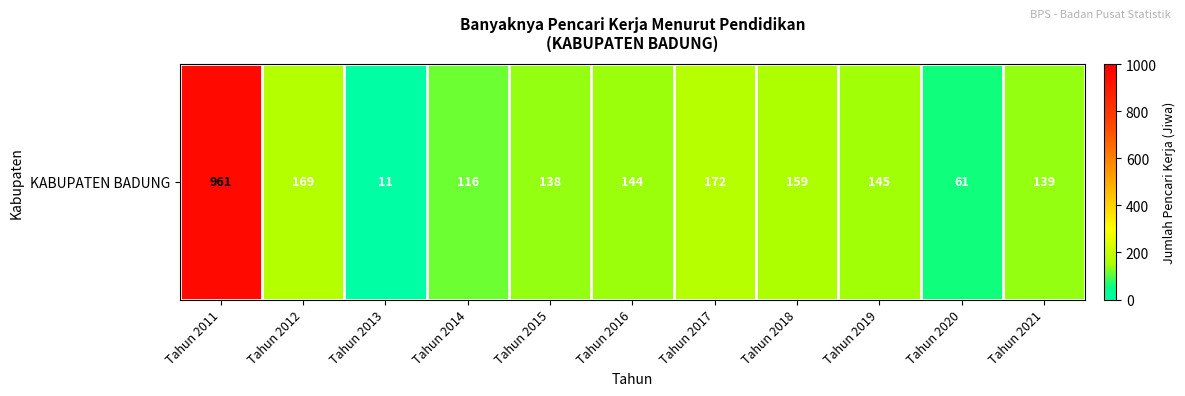

What is the average value?

201